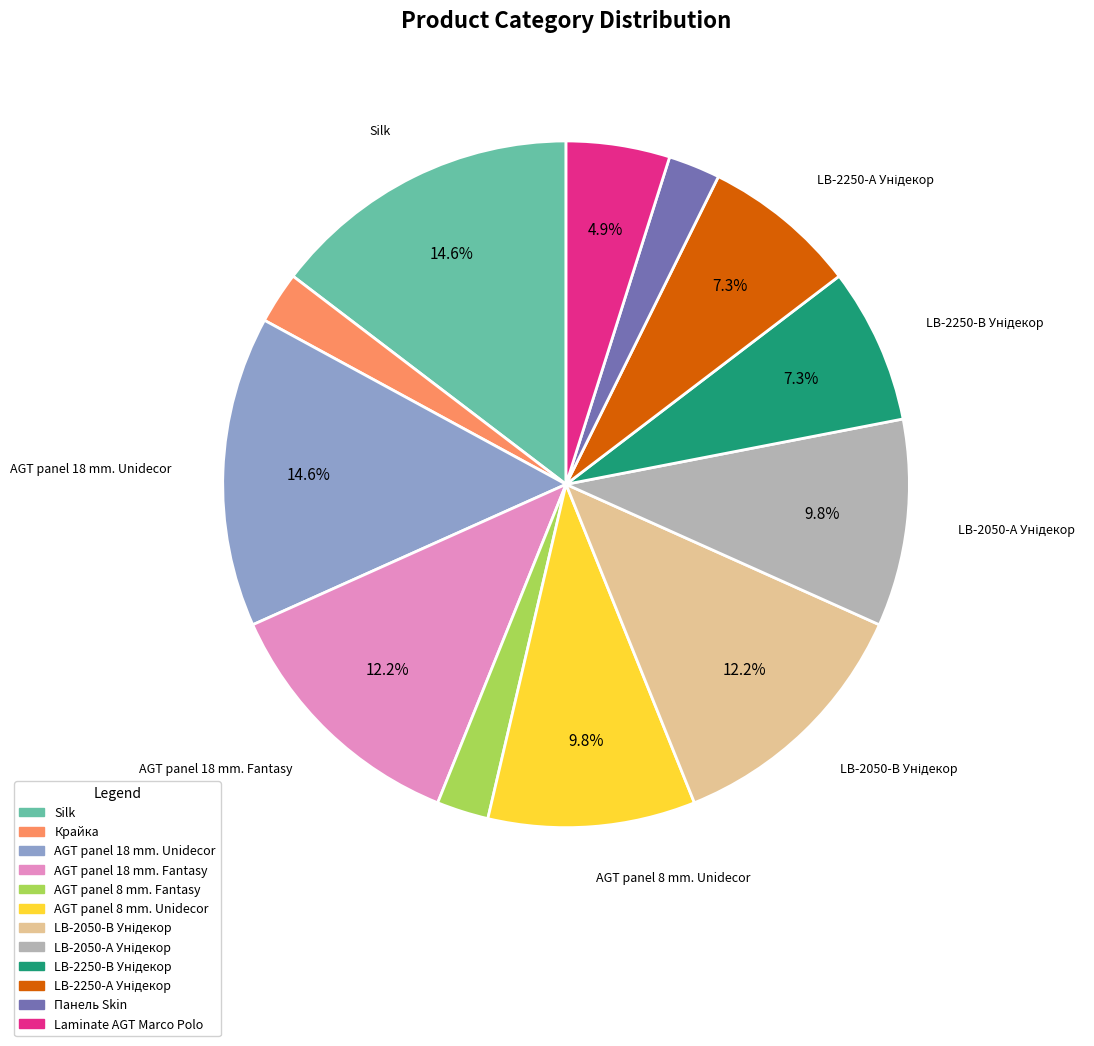

Is there a majority slice in this chart?

No